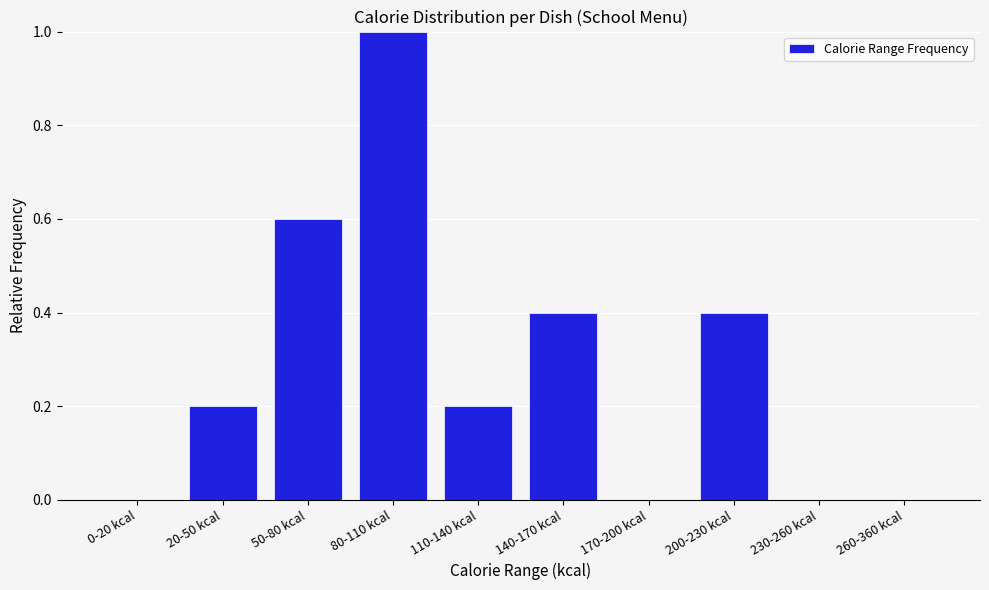

Reading right to left, what are all the values shown in this chart?

260-360 kcal=0.0	230-260 kcal=0.0	200-230 kcal=0.4	170-200 kcal=0.0	140-170 kcal=0.4	110-140 kcal=0.2	80-110 kcal=1.0	50-80 kcal=0.6	20-50 kcal=0.2	0-20 kcal=0.0